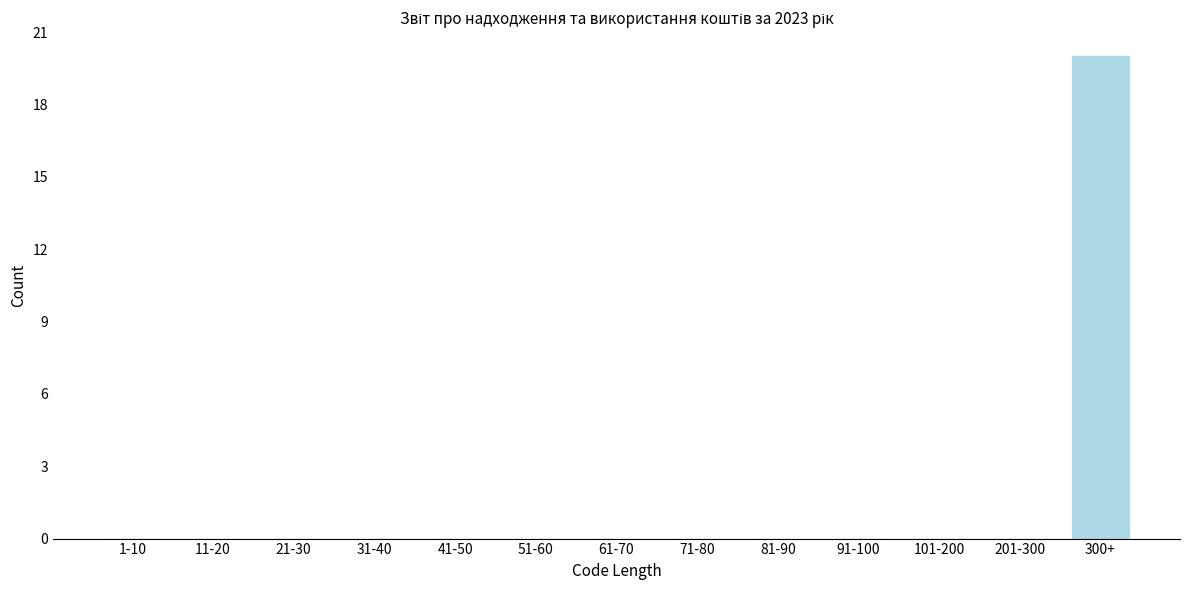

Reading left to right, transcribe all the data shown in this chart.

1-10=0	11-20=0	21-30=0	31-40=0	41-50=0	51-60=0	61-70=0	71-80=0	81-90=0	91-100=0	101-200=0	201-300=0	300+=20